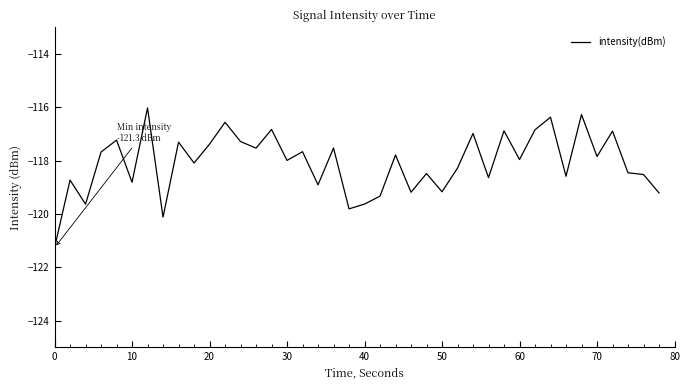

True or false: the data has more than 1 interior local peaks.

True